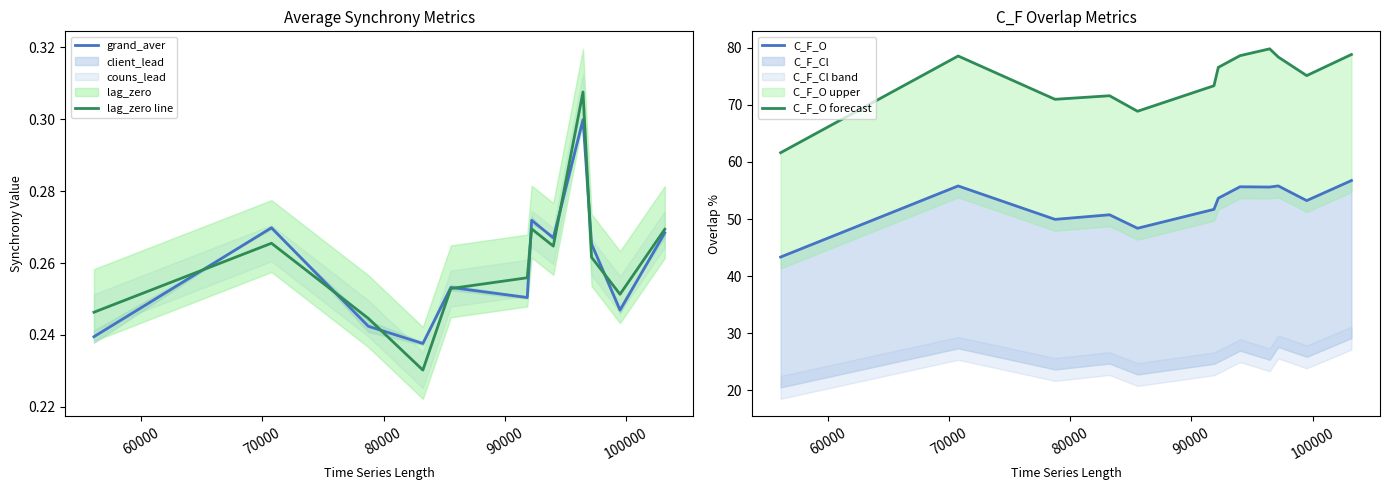

What is the difference between the second highest and minimum values in the C_F_O forecast series?

17.2